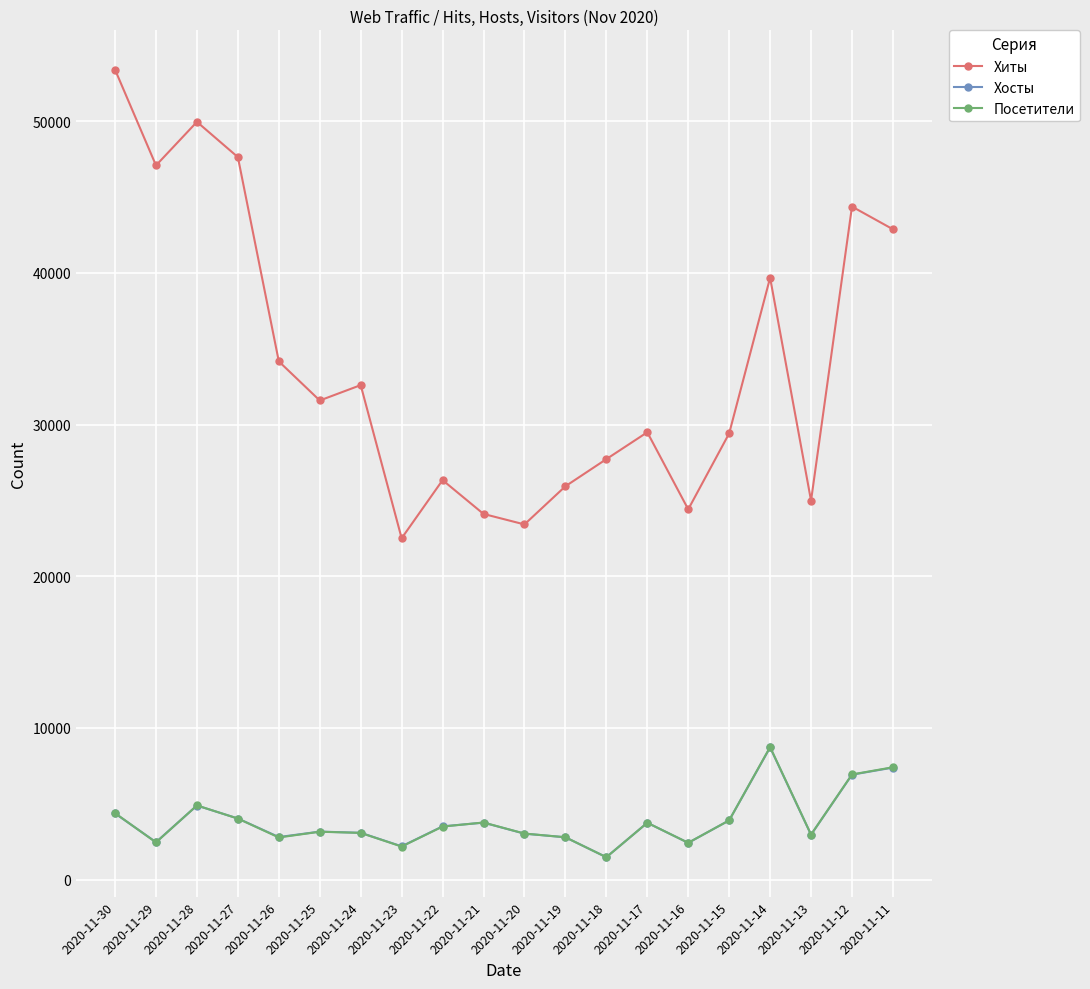

True or false: Хосты and Хиты intersect in this chart.

False